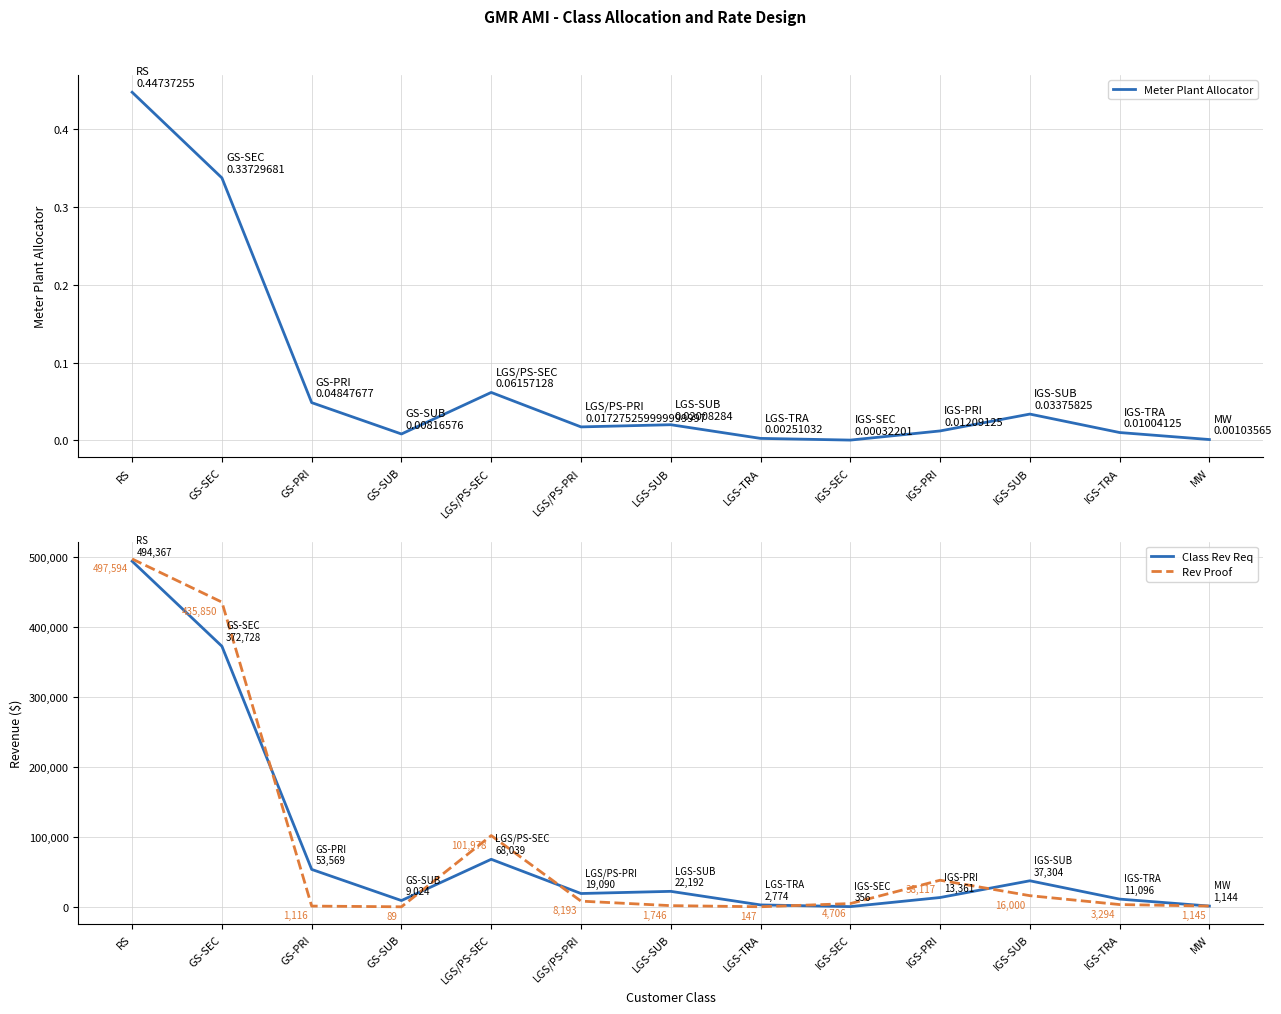

At which label does Rev Proof reach its minimum?

GS-SUB